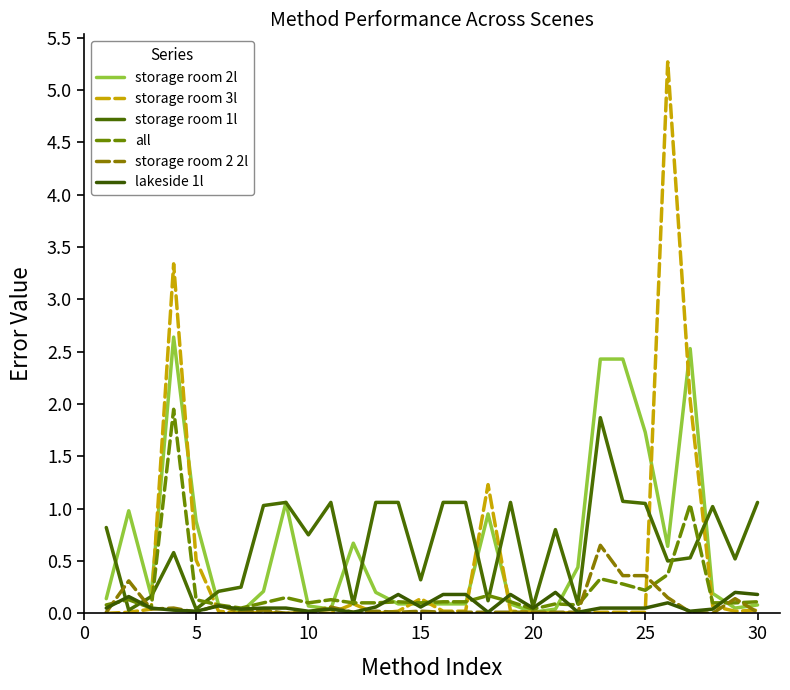

Does the chart display data point markers on the line(s)?

No